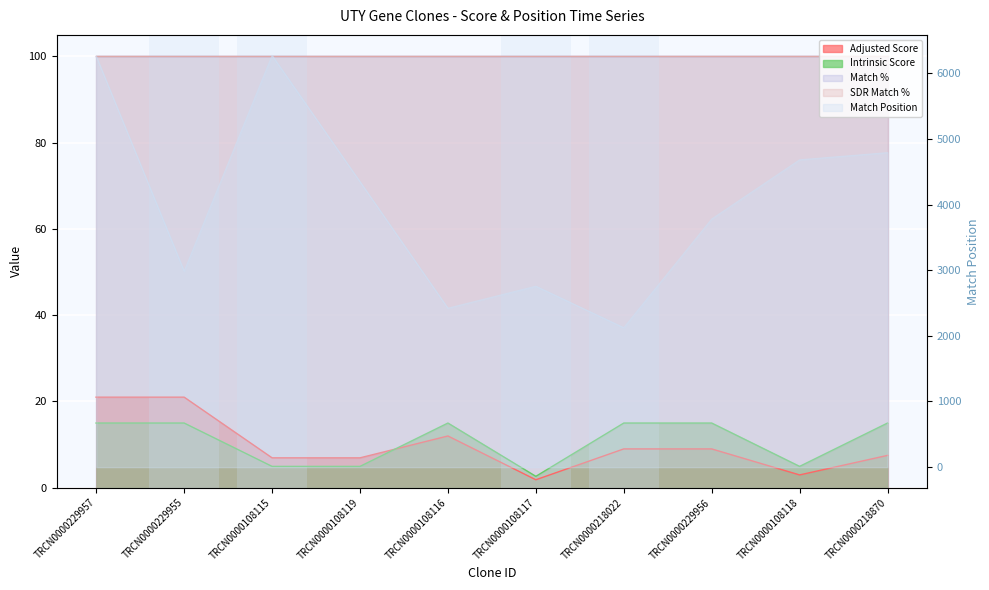

What is the minimum value for Match Position?

2124.0